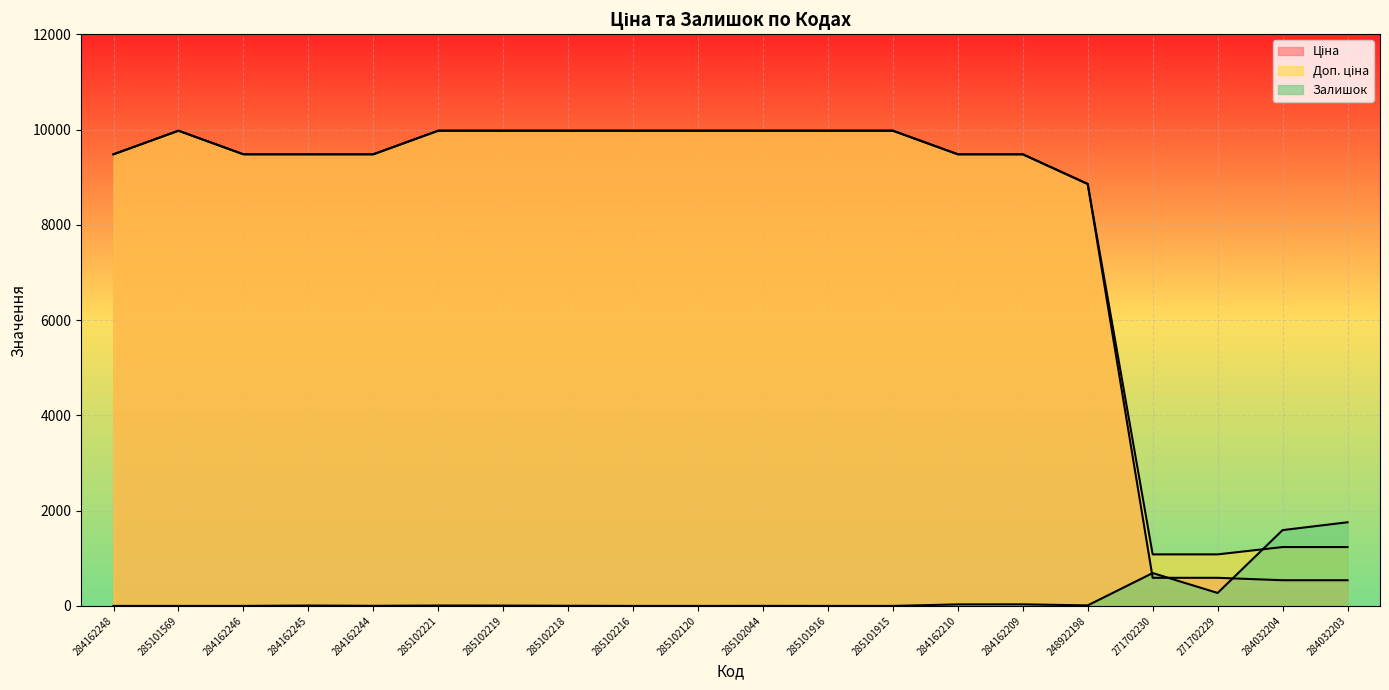

Which label corresponds to the smallest value in the chart?

284162248